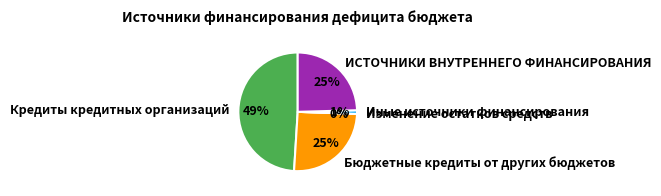

What is the change in value from Бюджетные кредиты от других бюджетов to Изменение остатков средств?

-10337.8